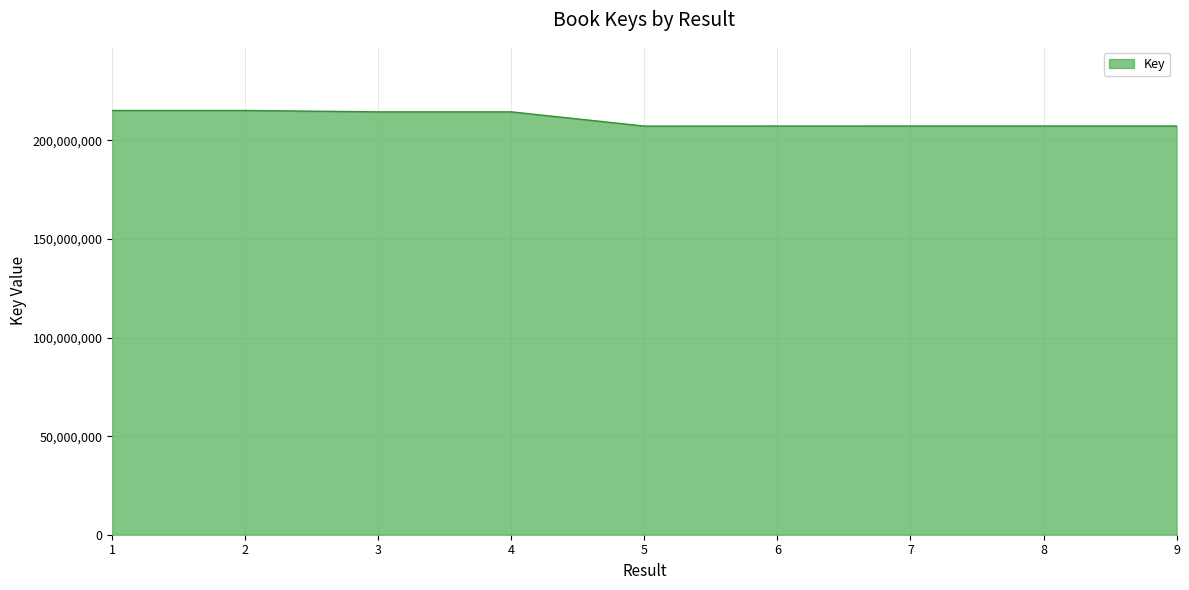

Approximately how many times larger is the value at 4 compared to 6?

1.0